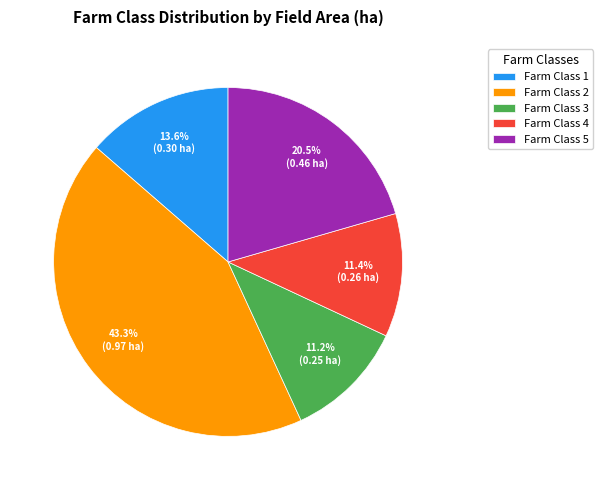

Does Farm Class 3 represent more than half of the total?

No